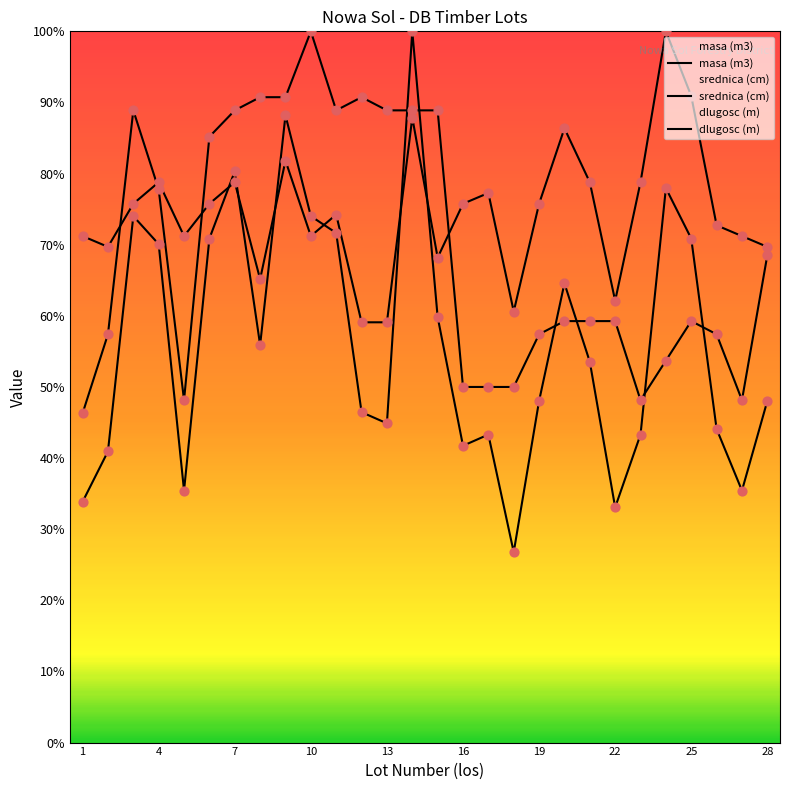

Which series has the largest total across all categories?

srednica (cm)